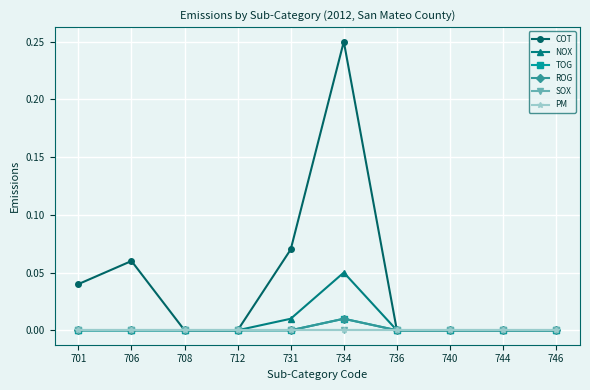

True or false: SOX and COT intersect in this chart.

False